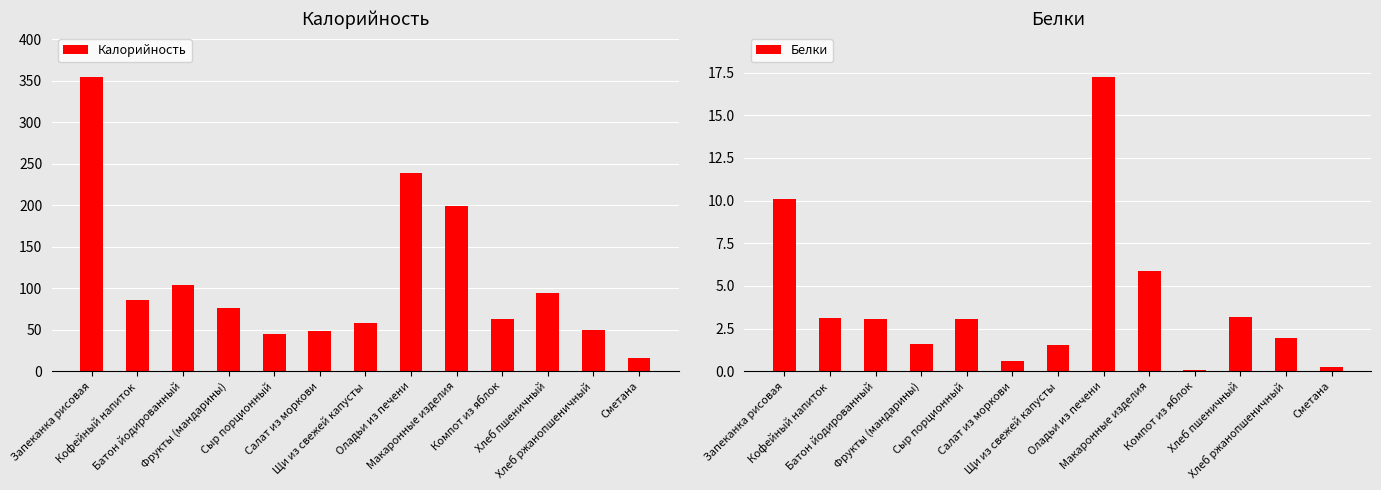

At which label does Калорийность reach its minimum?

Сметана